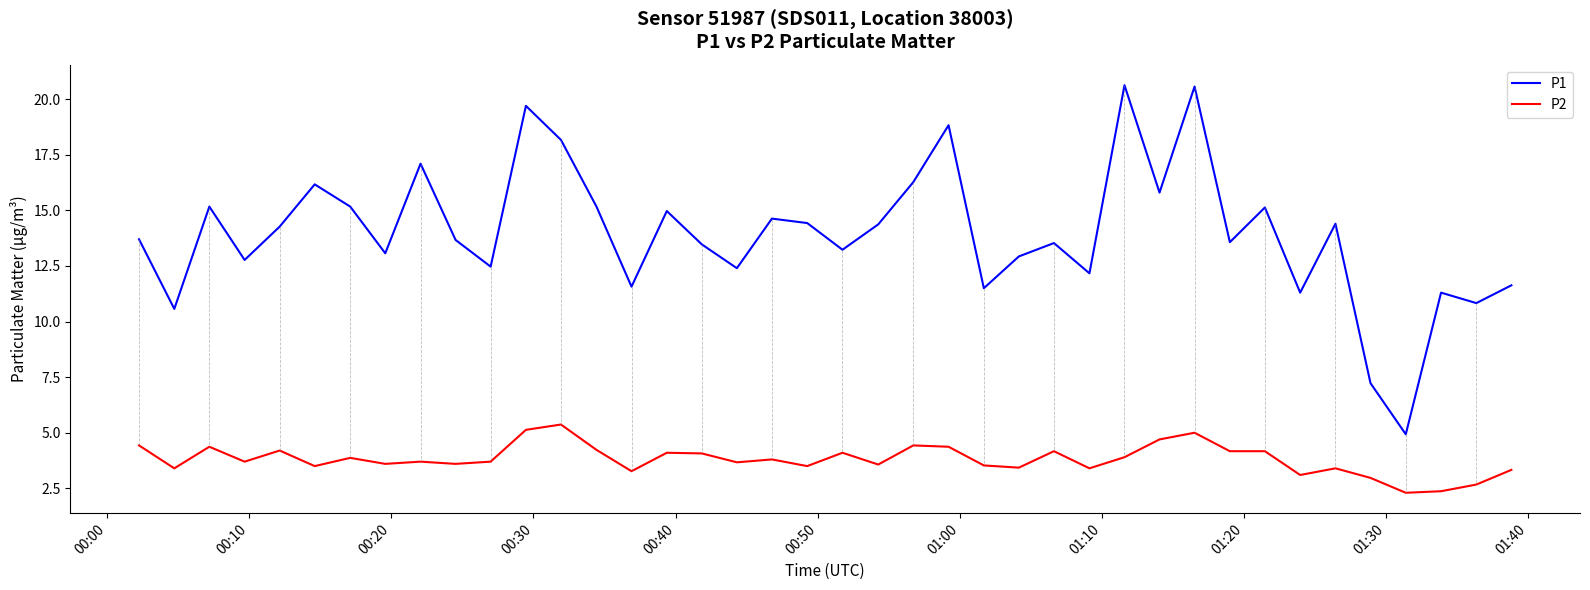

List the series in order of their overall mean, highest first.

P1, P2